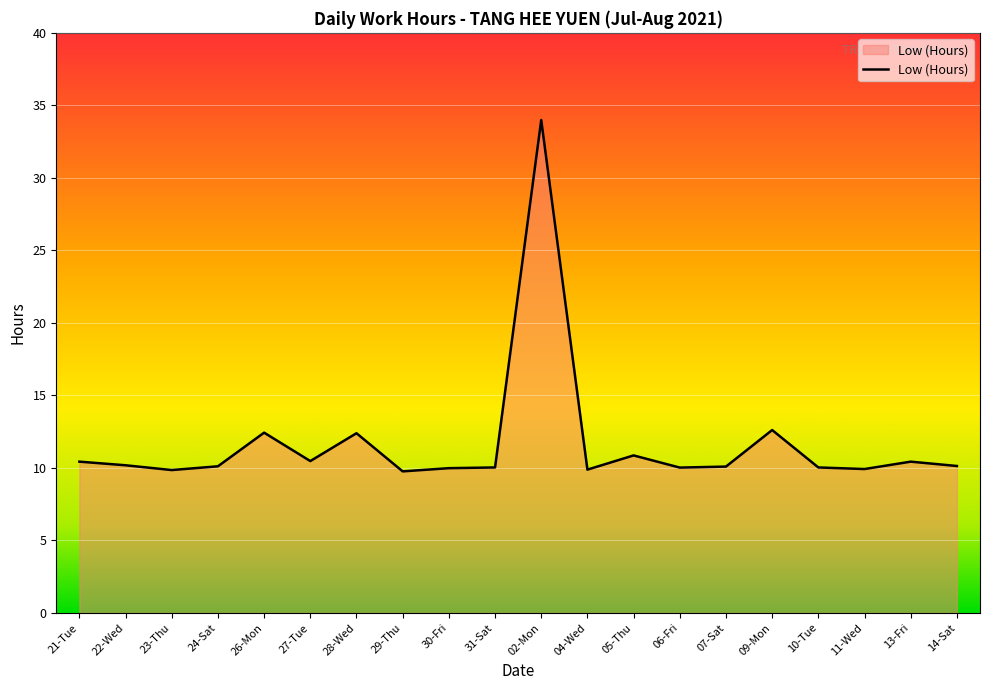

The value at 05-Thu is 3.4. True or false?

False